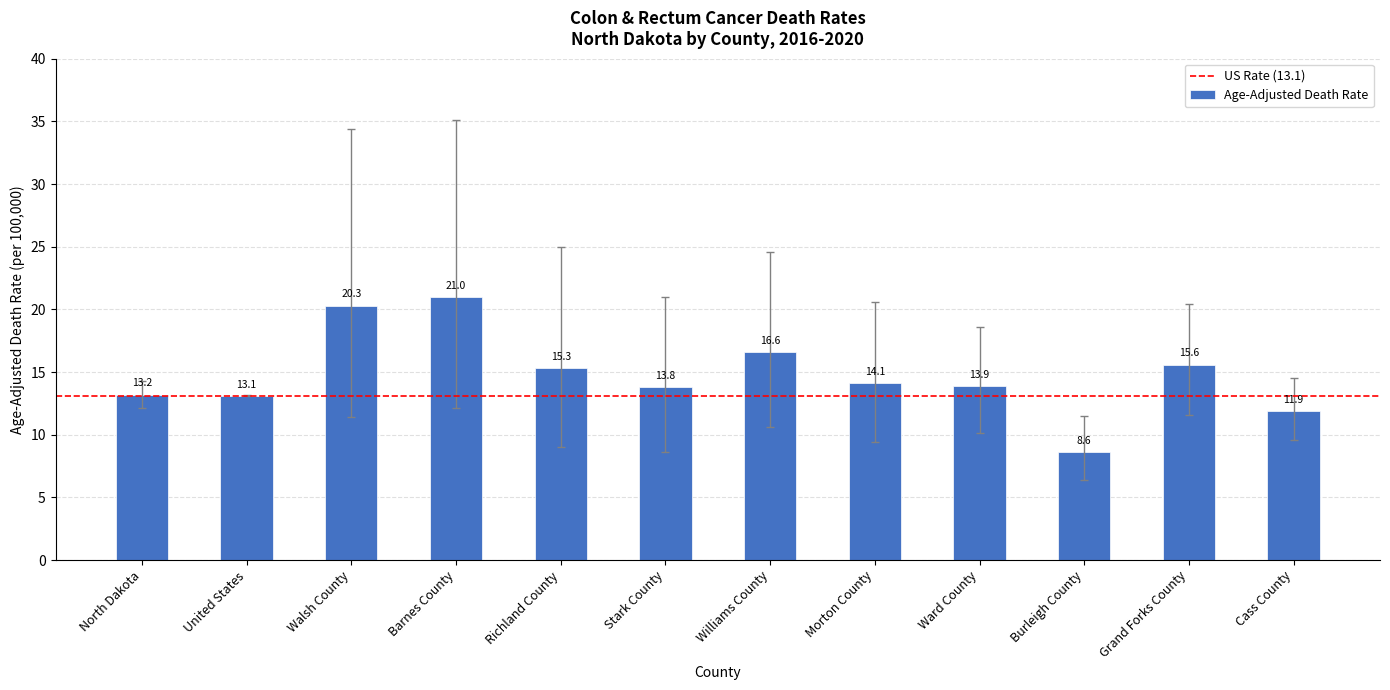

How many bars are there in total?

12